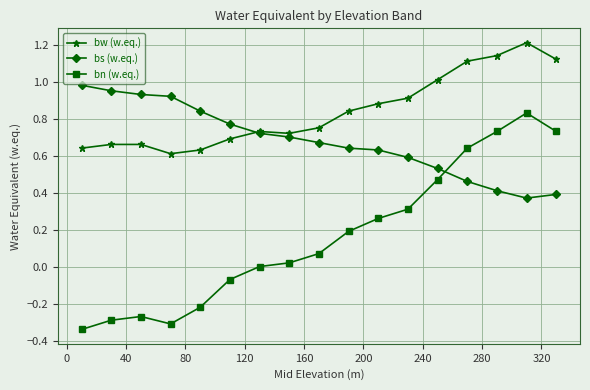

How many categories are shown in the chart?

17